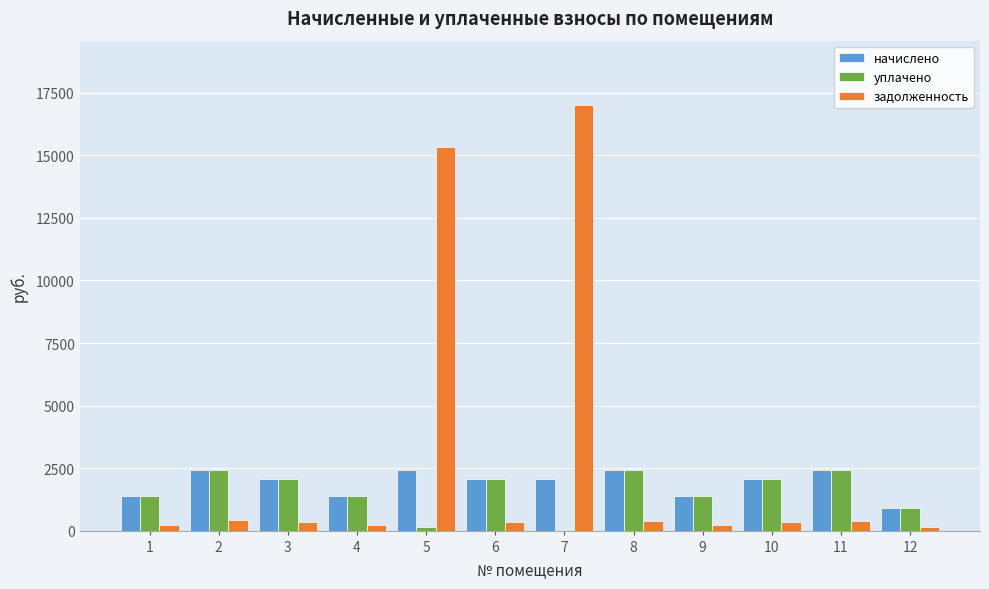

What is the greatest value displayed?

17030.4